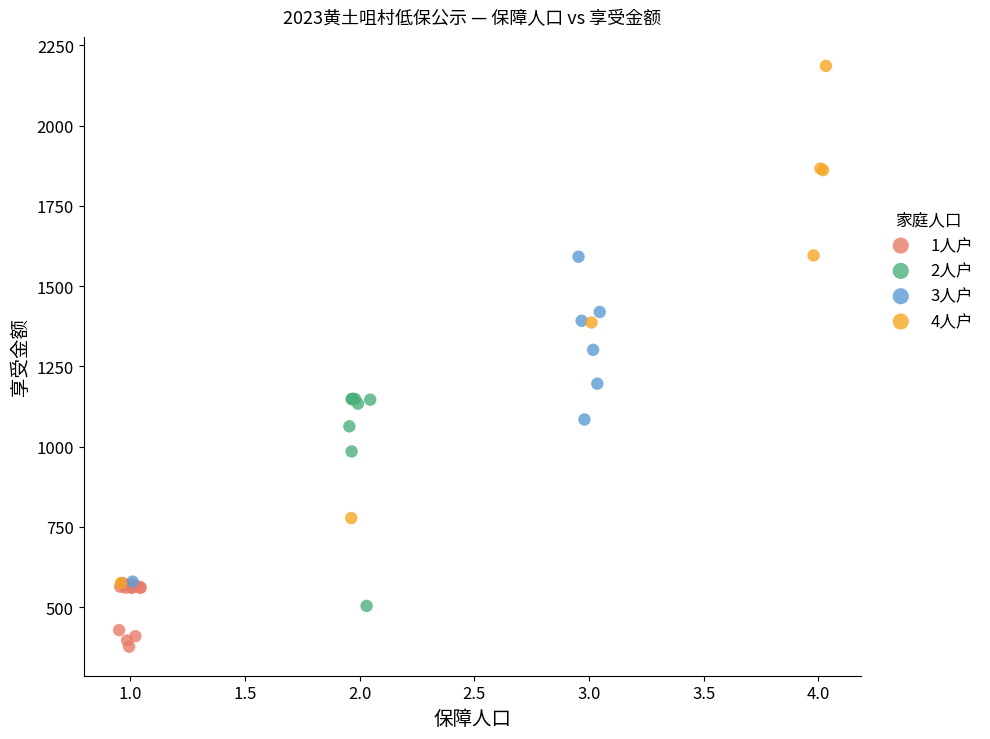

Which series reaches the minimum Y coordinate?

1人户